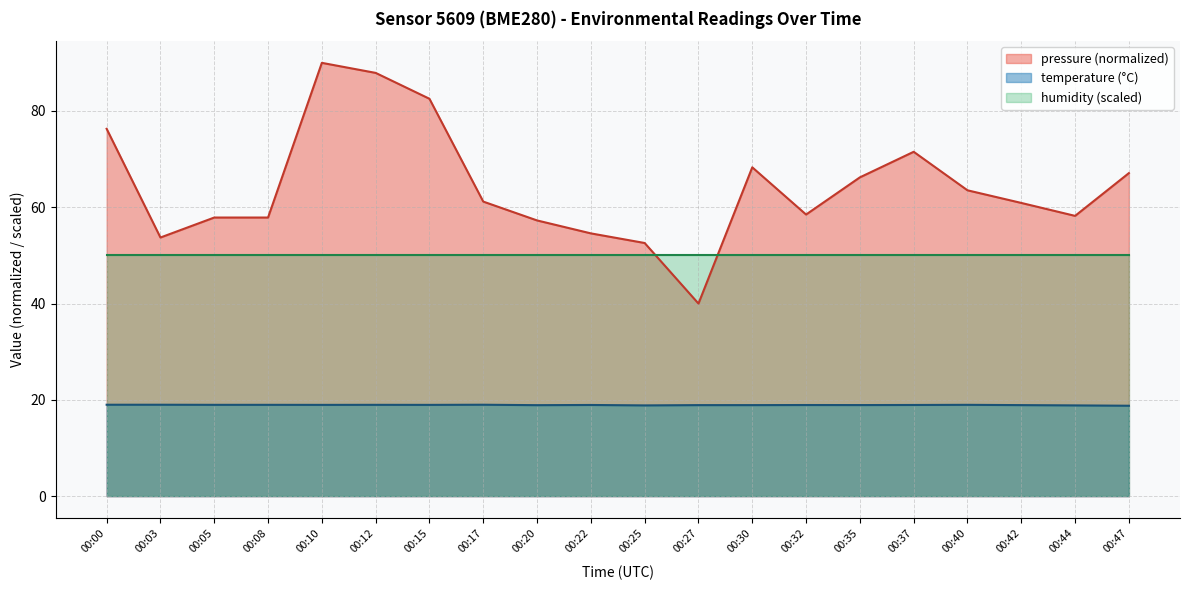

Rank the categories by pressure value from highest to lowest.

00:10, 00:12, 00:15, 00:00, 00:37, 00:30, 00:47, 00:35, 00:40, 00:17, 00:42, 00:32, 00:44, 00:05, 00:08, 00:20, 00:22, 00:03, 00:25, 00:27